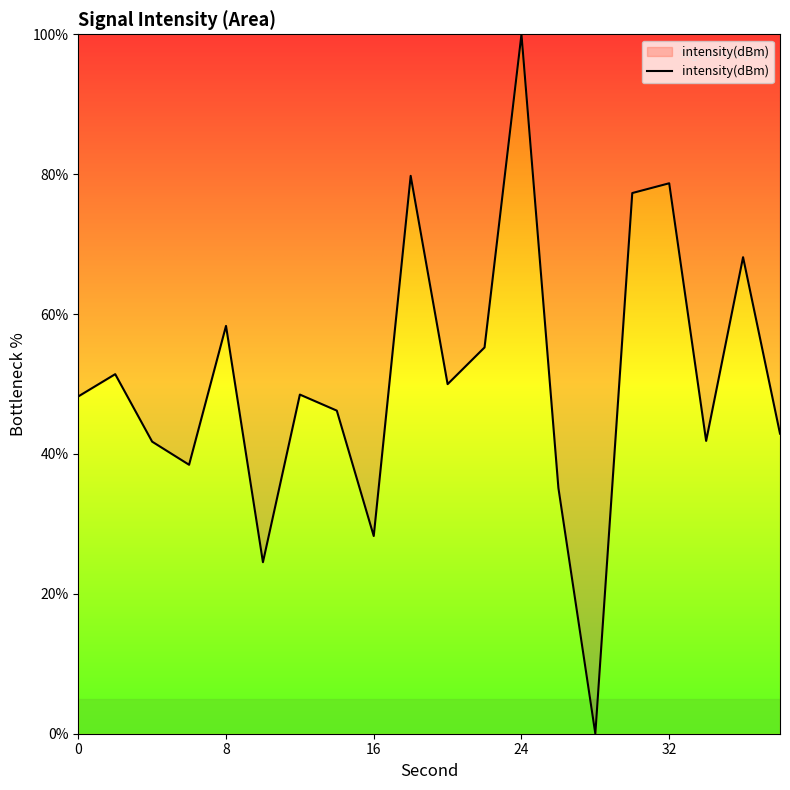

What is the greatest value displayed?

100.0